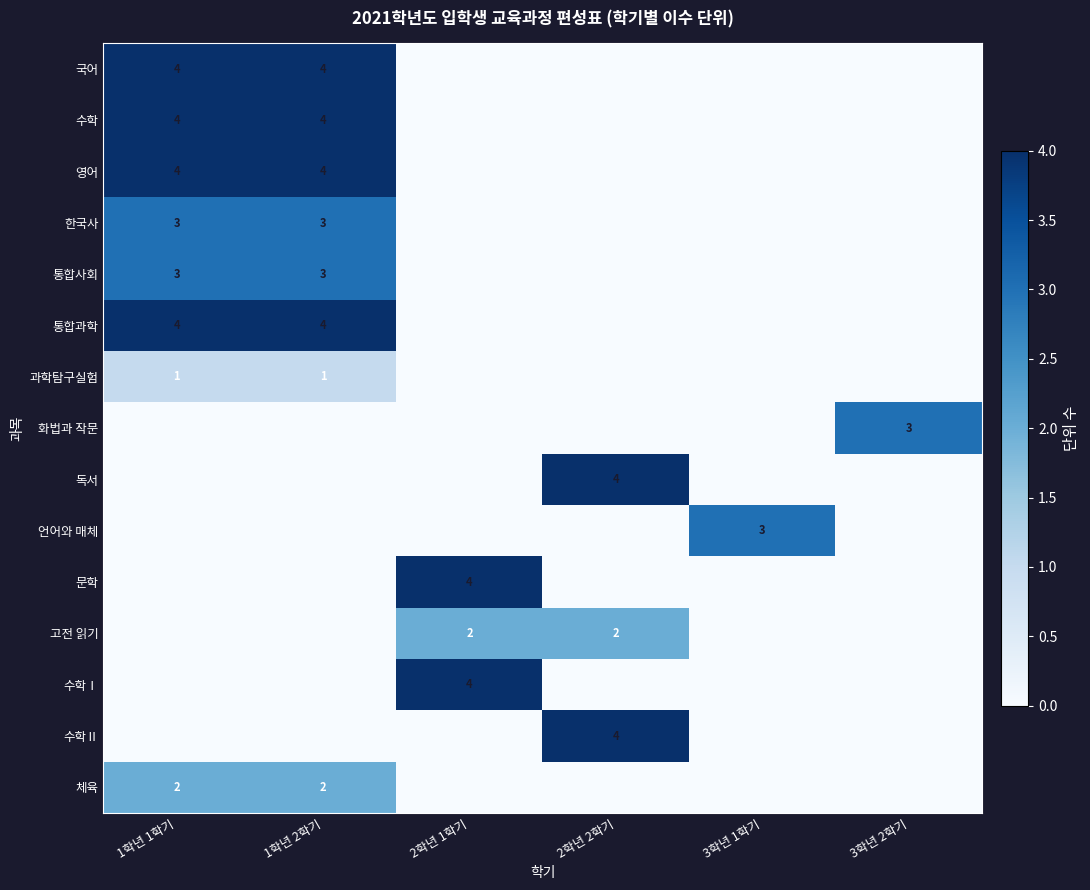

True or false: 영어 has a value of 7 at 1학년 2학기.

False